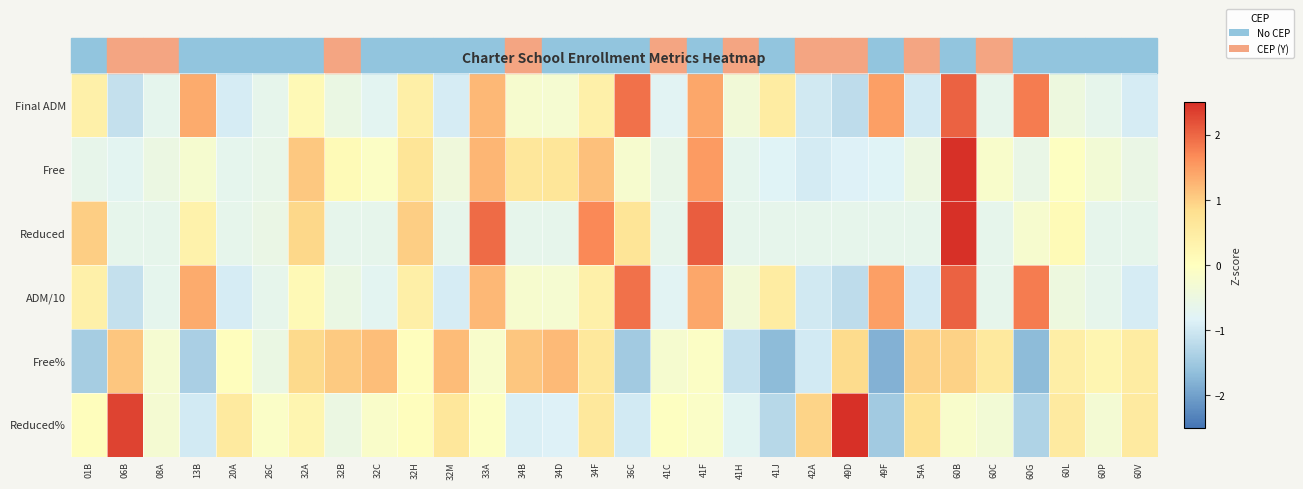

How many distinct data groups are displayed?

6